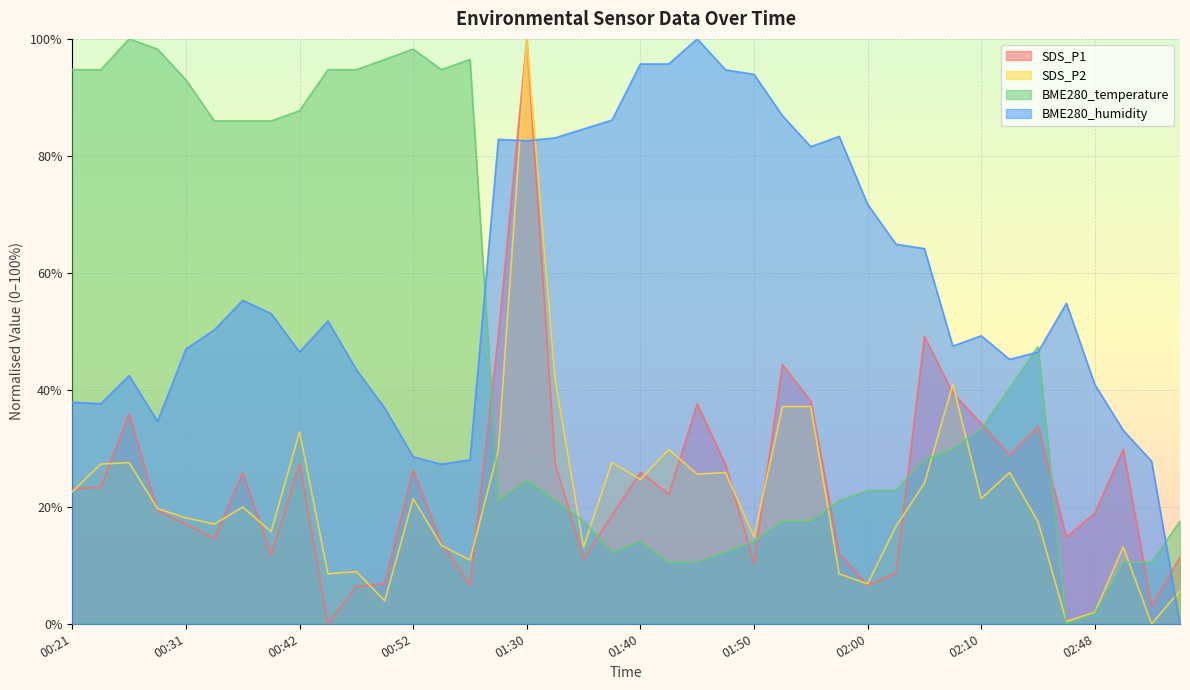

What is the value of the SDS_P2 point at the 21st from the left?

24.7